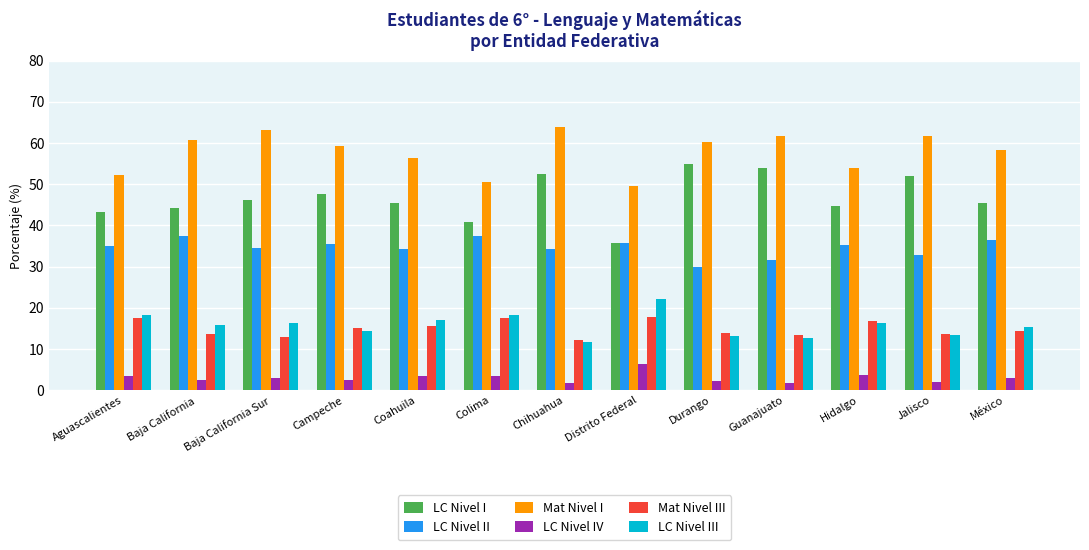

The value of Mat Nivel III at Colima is 11.0. True or false?

False